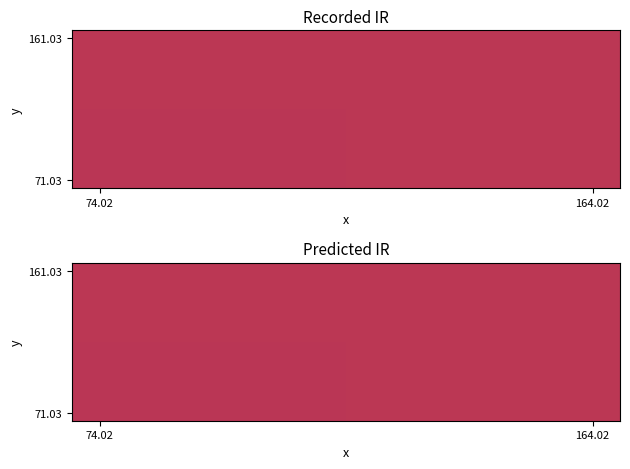

Count the number of categories in the chart.

2